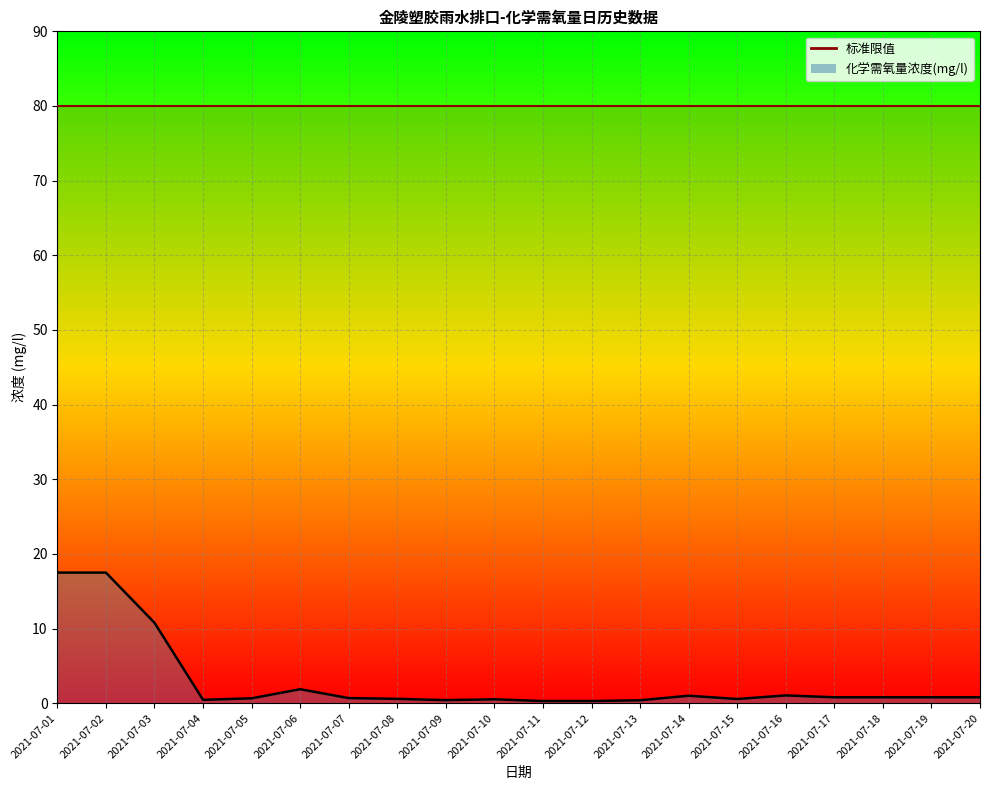

Which category has the lowest value across all series?

2021-07-11